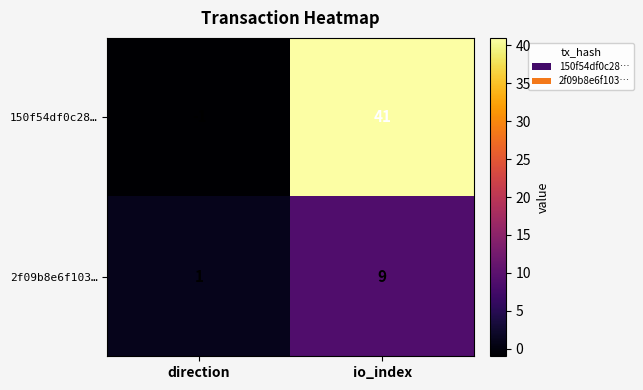

At which category is the sum across all series the highest?

io_index